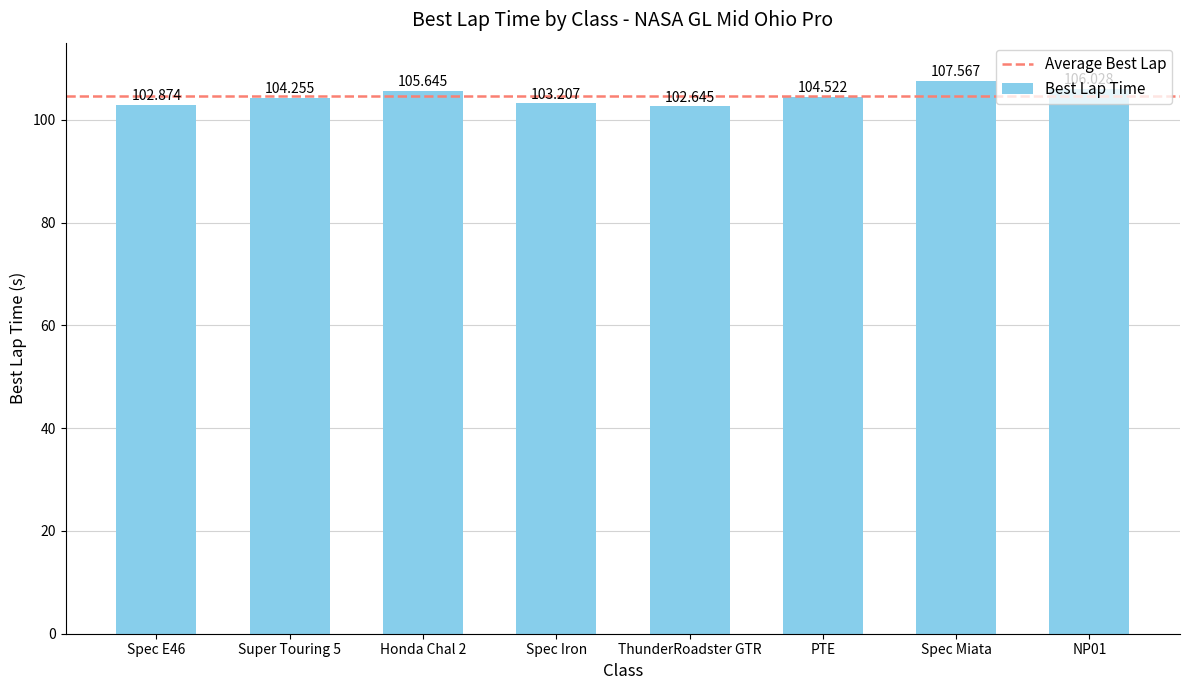

At which category does the chart reach its peak across all series?

Spec Miata